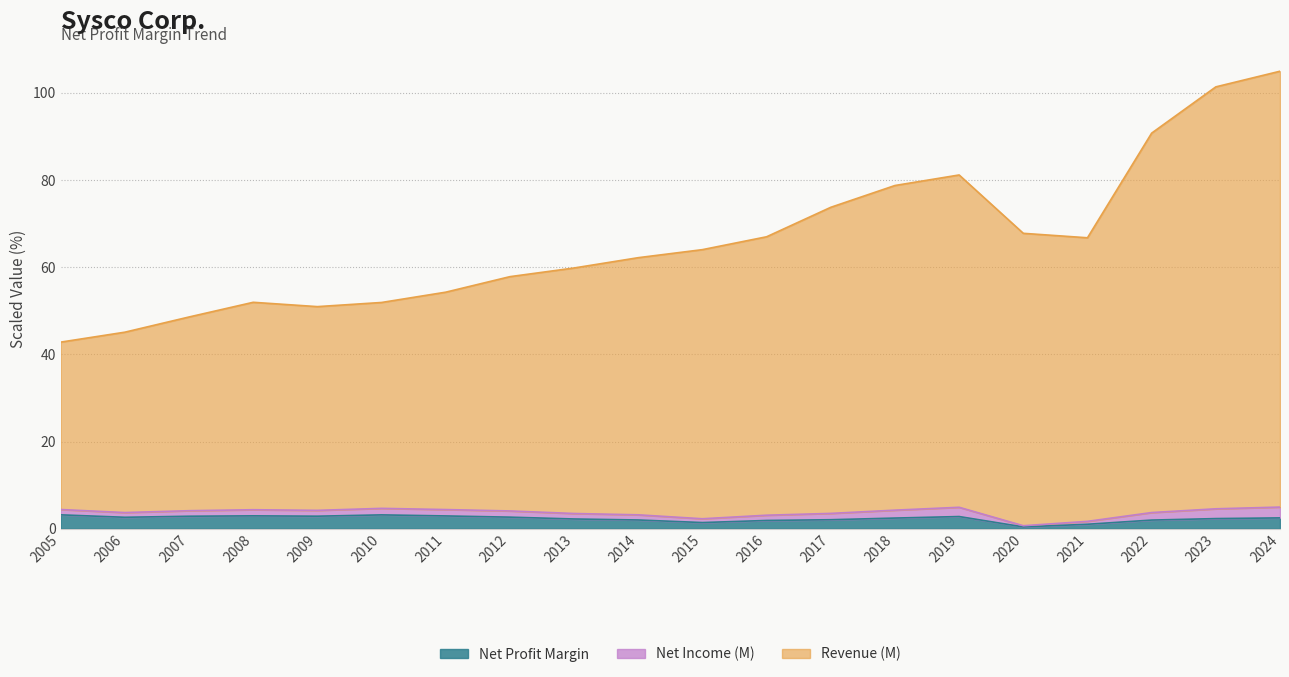

True or false: Revenue (M) and Net Profit Margin intersect in this chart.

False